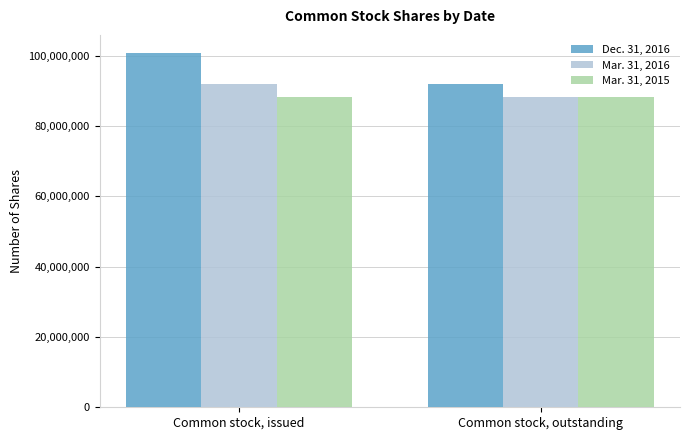

How many bars are there in total?

6